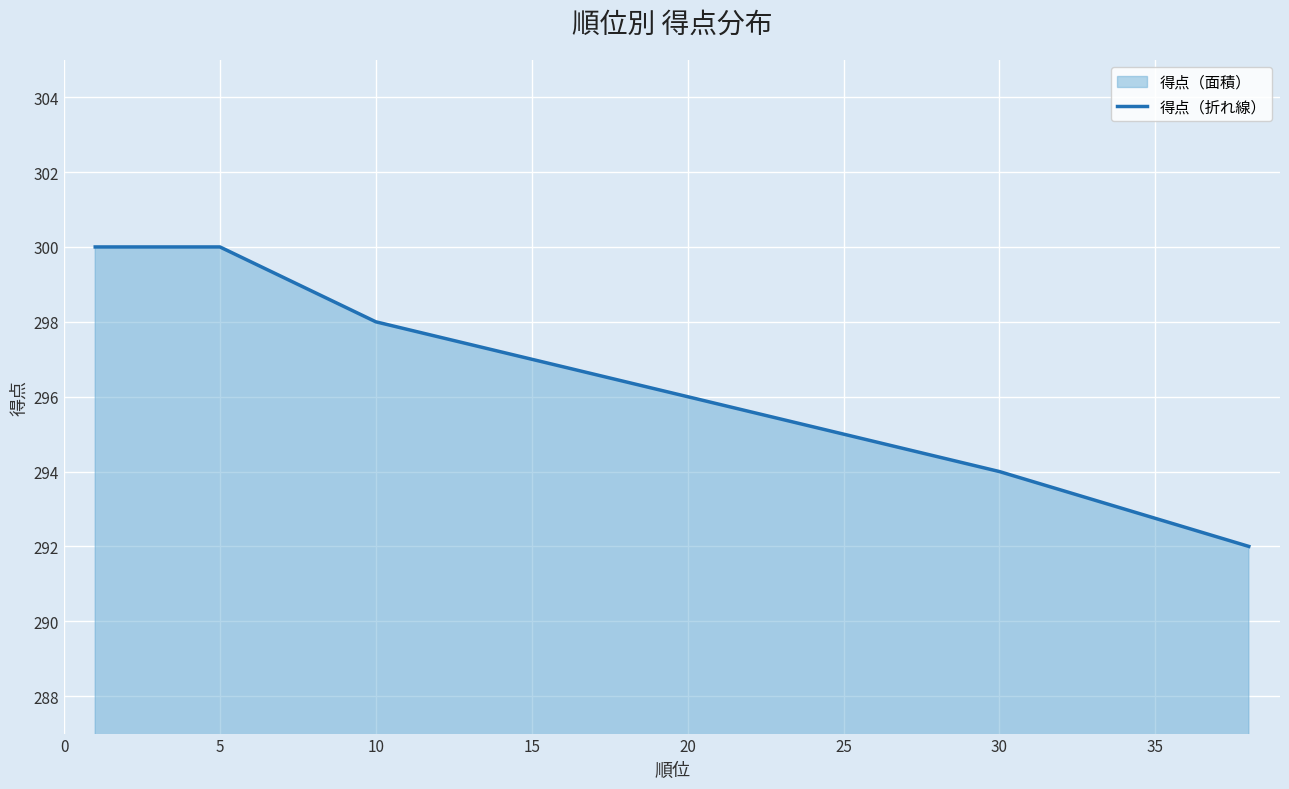

What is the change in value from 10 to 30?

-4